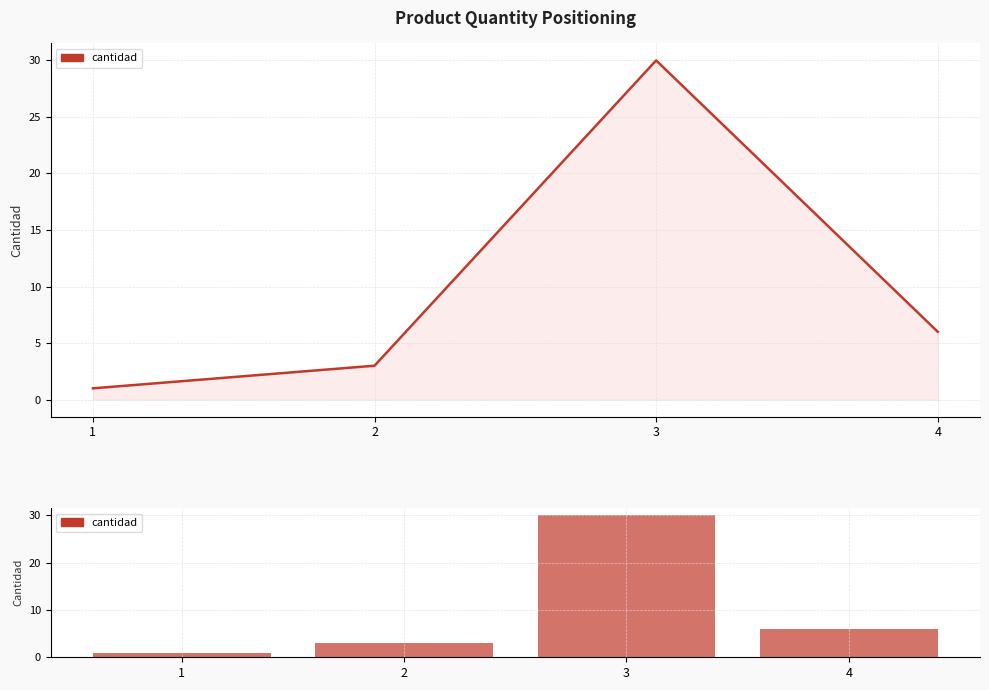

Reading left to right, extract all data points from this chart.

1	3	30	6